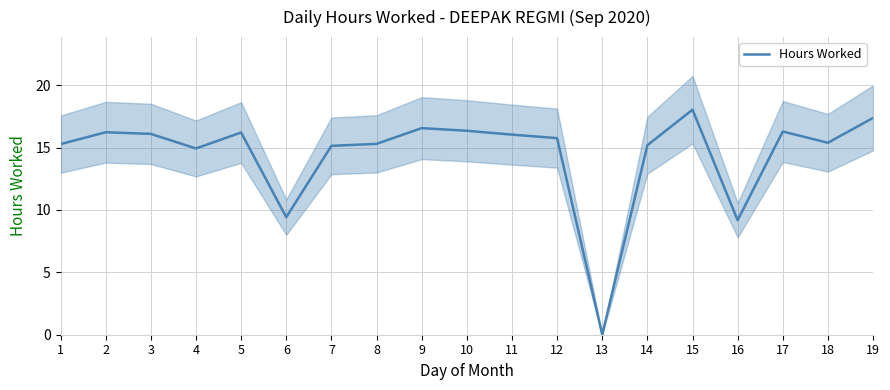

Rank the categories by value from lowest to highest.

13, 16, 6, 4, 7, 14, 1, 8, 18, 12, 11, 3, 5, 2, 17, 10, 9, 19, 15